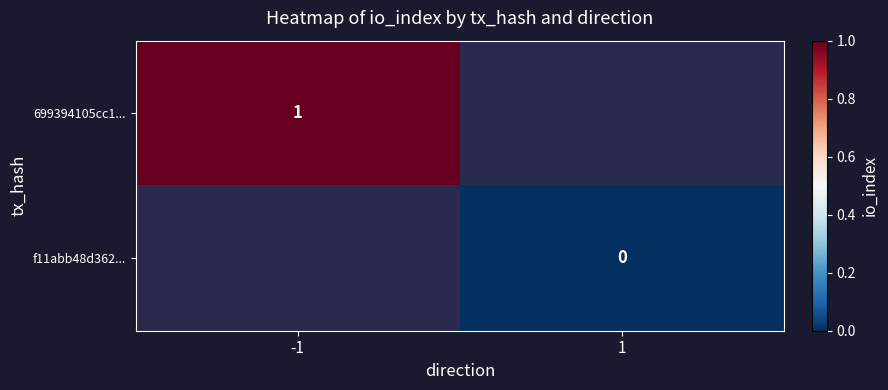

List the labels in order of f11abb48d362... value, largest first.

-1, 1